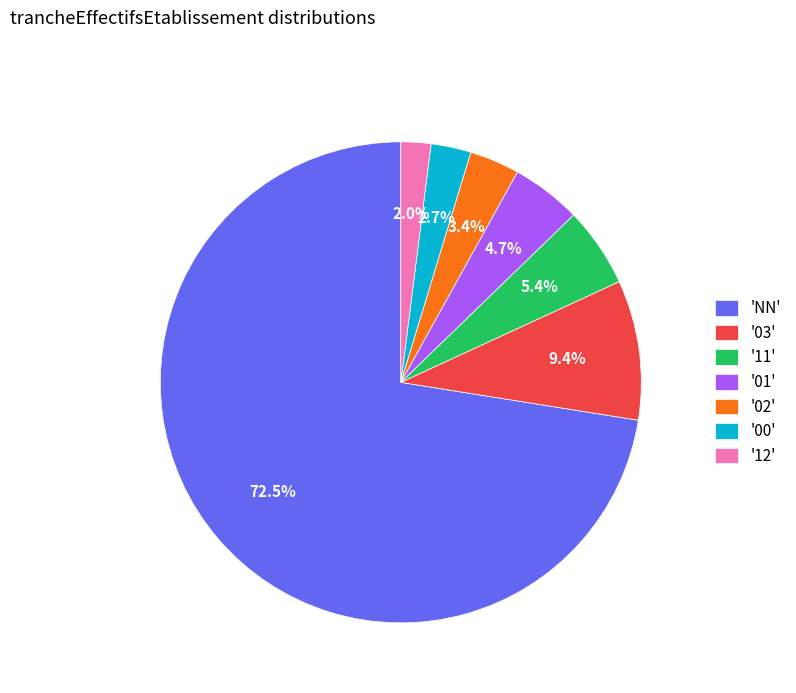

Which slice is the largest?

'NN'